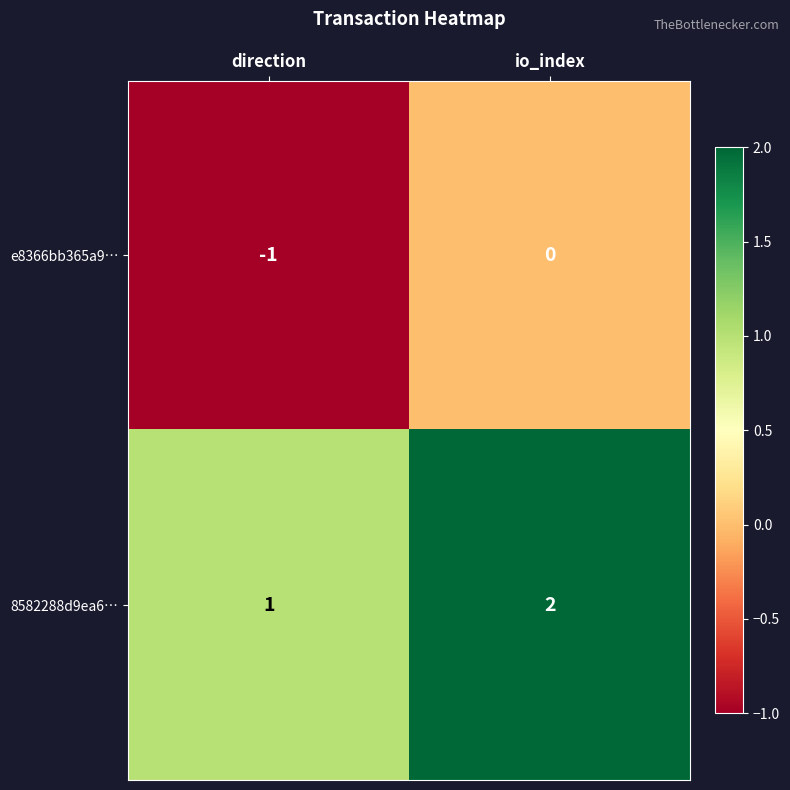

What is the sum of all 8582288d9ea6… values?

3